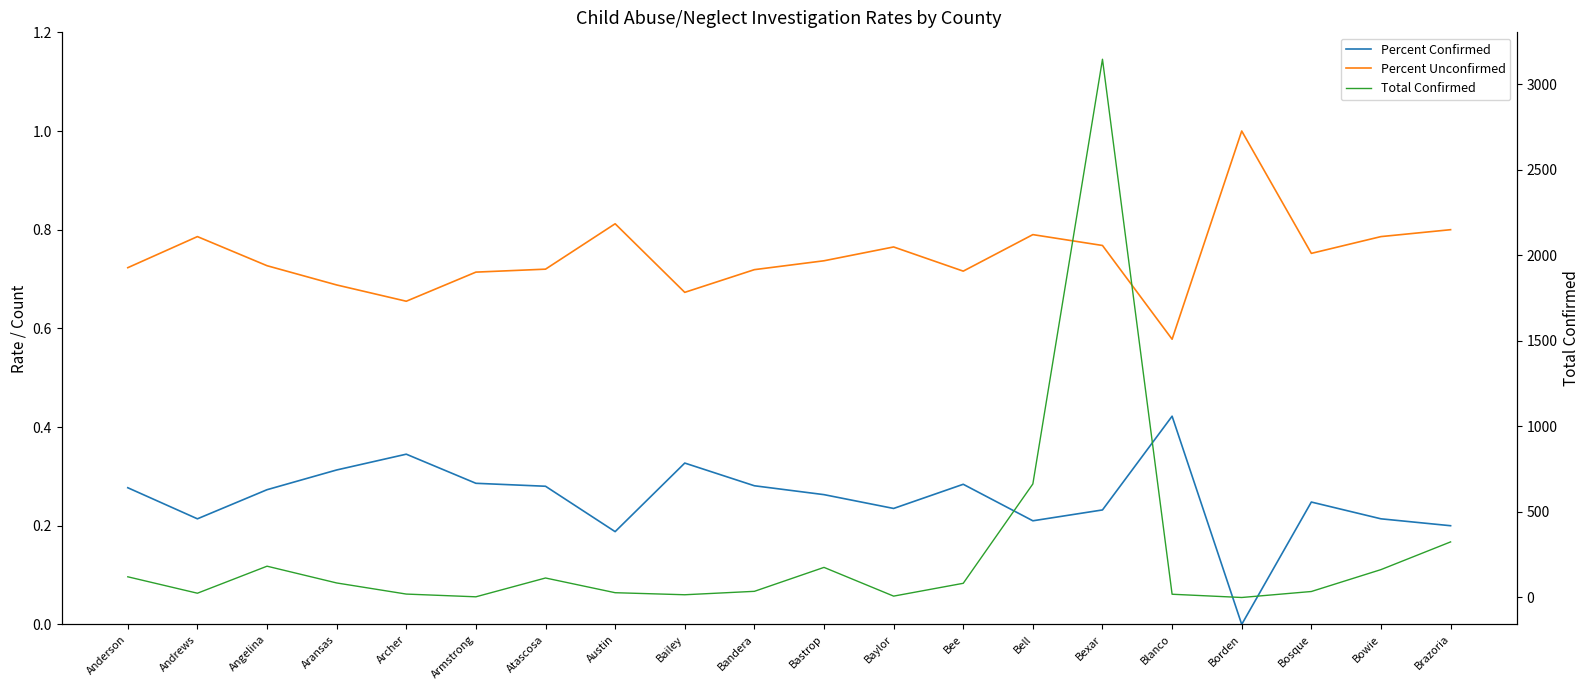

Is this an area chart (filled region under the line)?

No